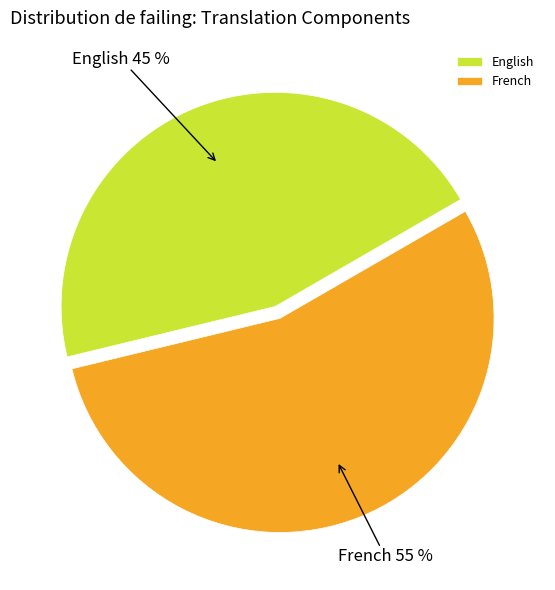

What is the majority slice?

French